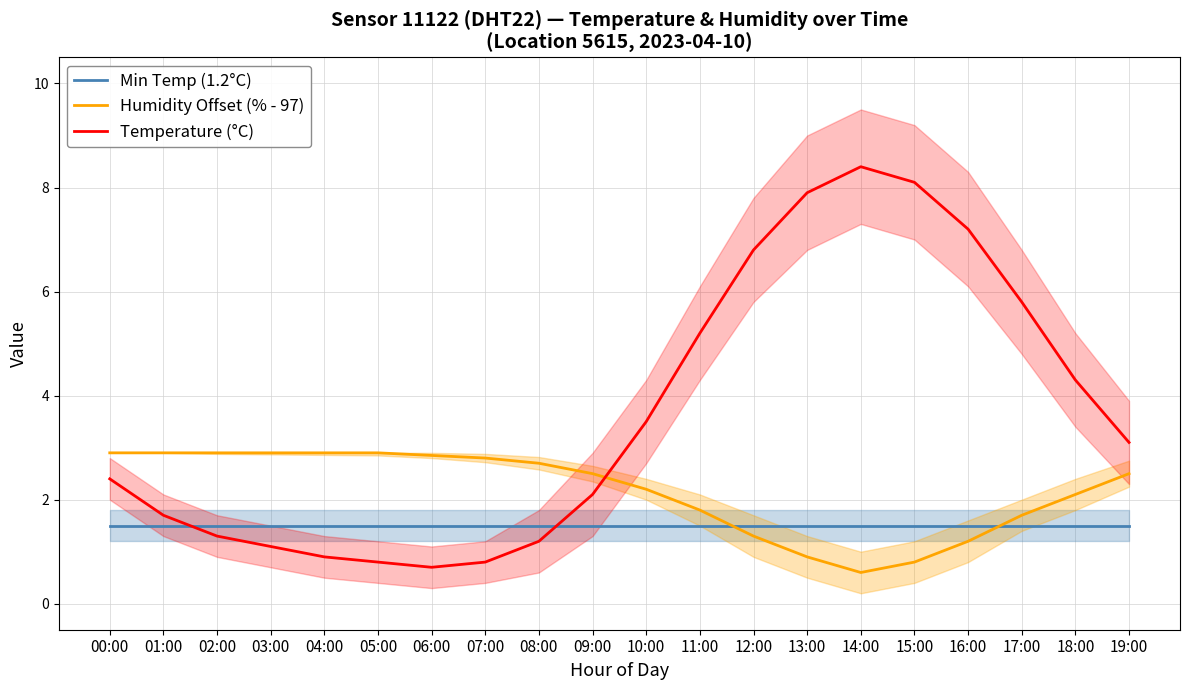

Is this an area chart (filled region under the line)?

No